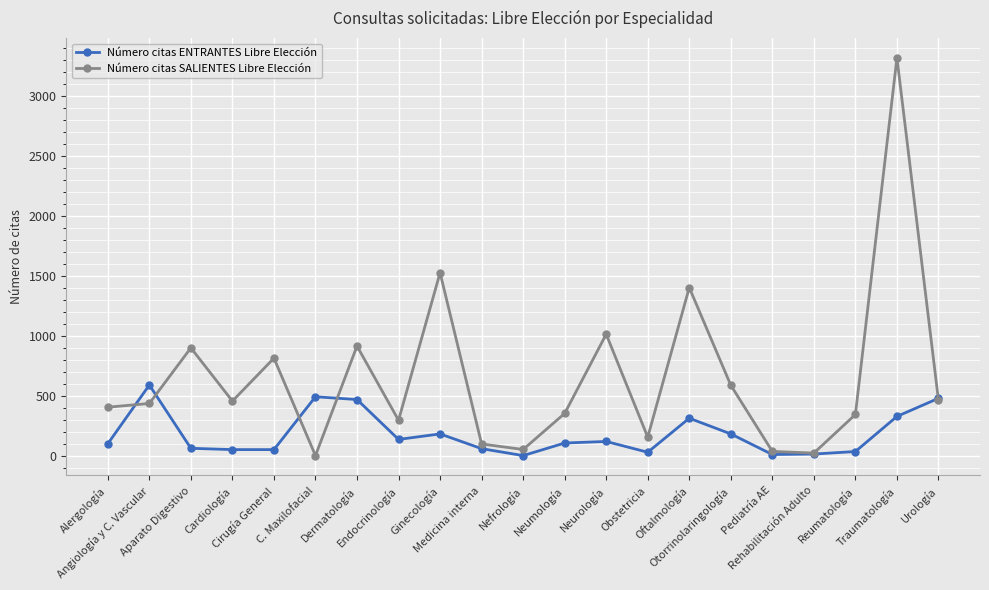

Which series has the largest range (max minus min)?

Número citas SALIENTES Libre Elección